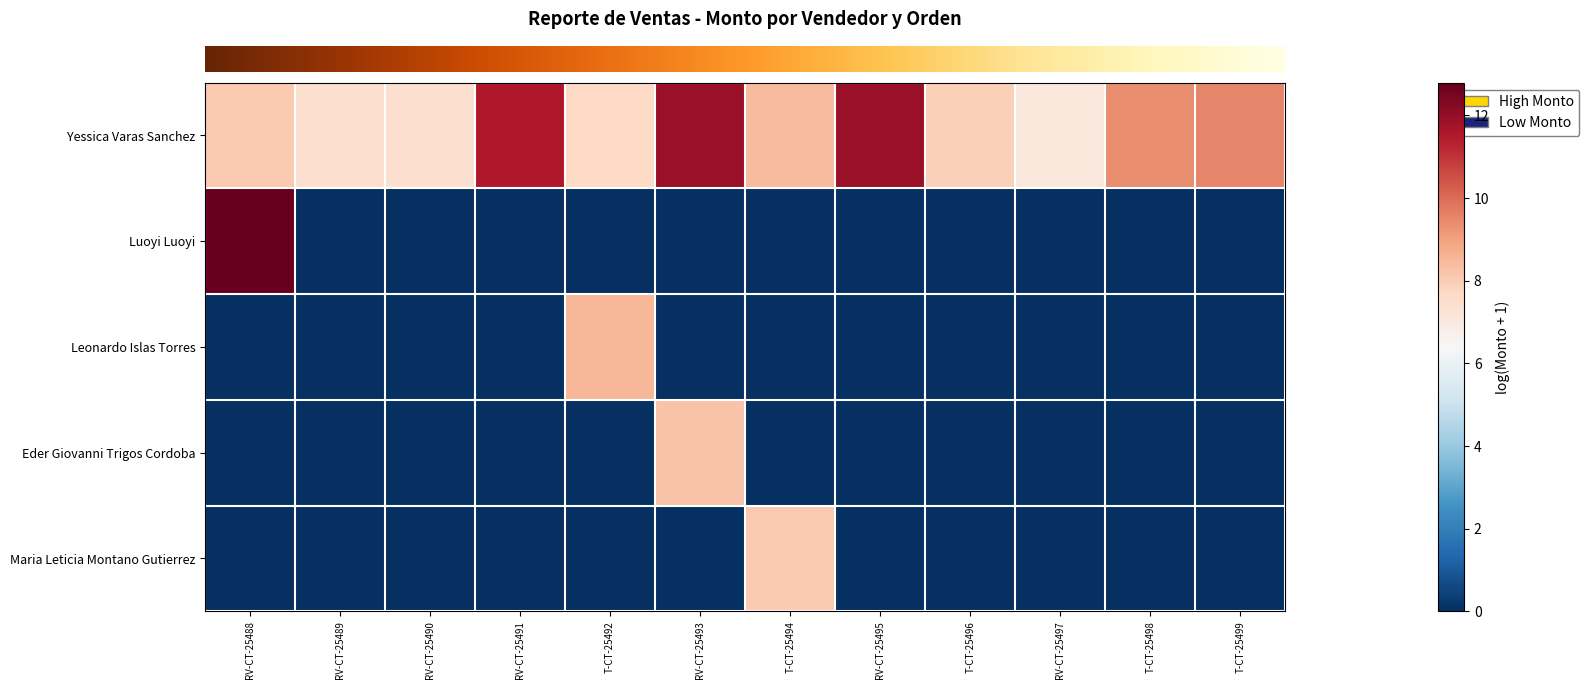

What is the maximum value shown in the chart?

12.8